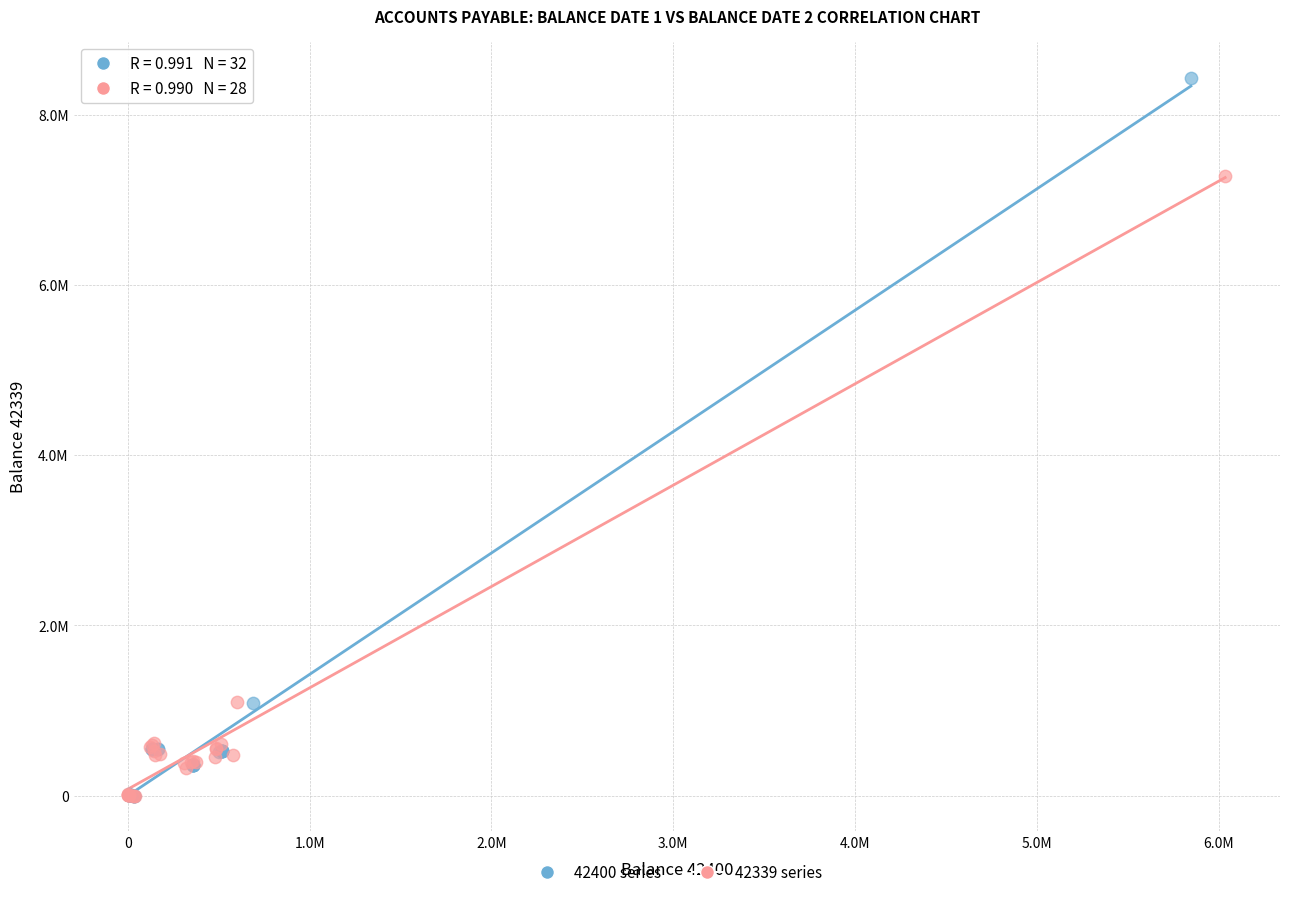

What are all the series names shown in the legend?

42400 series, 42339 series